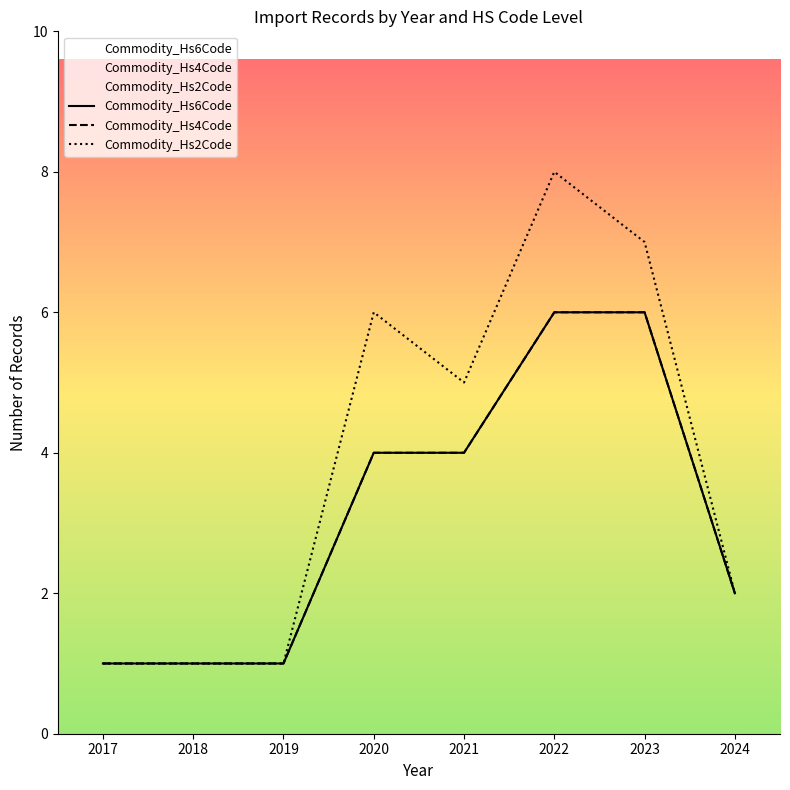

Count the Commodity_Hs6Code values in the range 1 to 6.

8